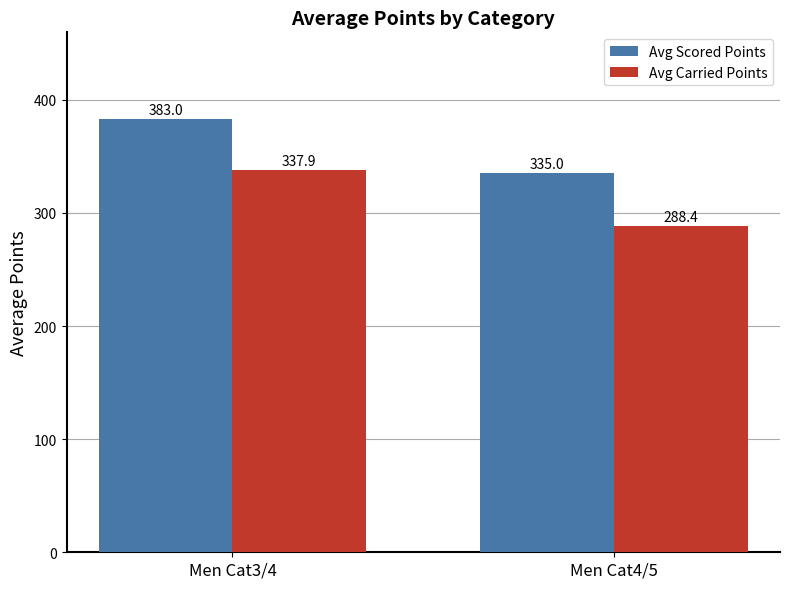

How many bars are there in total?

4